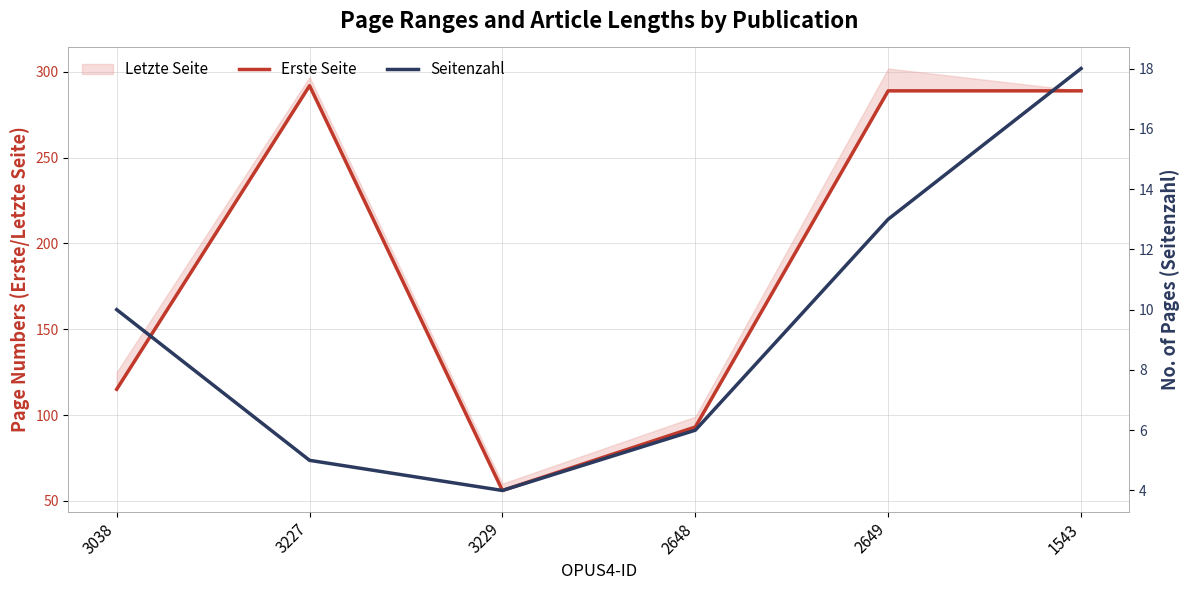

True or false: Erste Seite has a value of 115 at 3038.

True